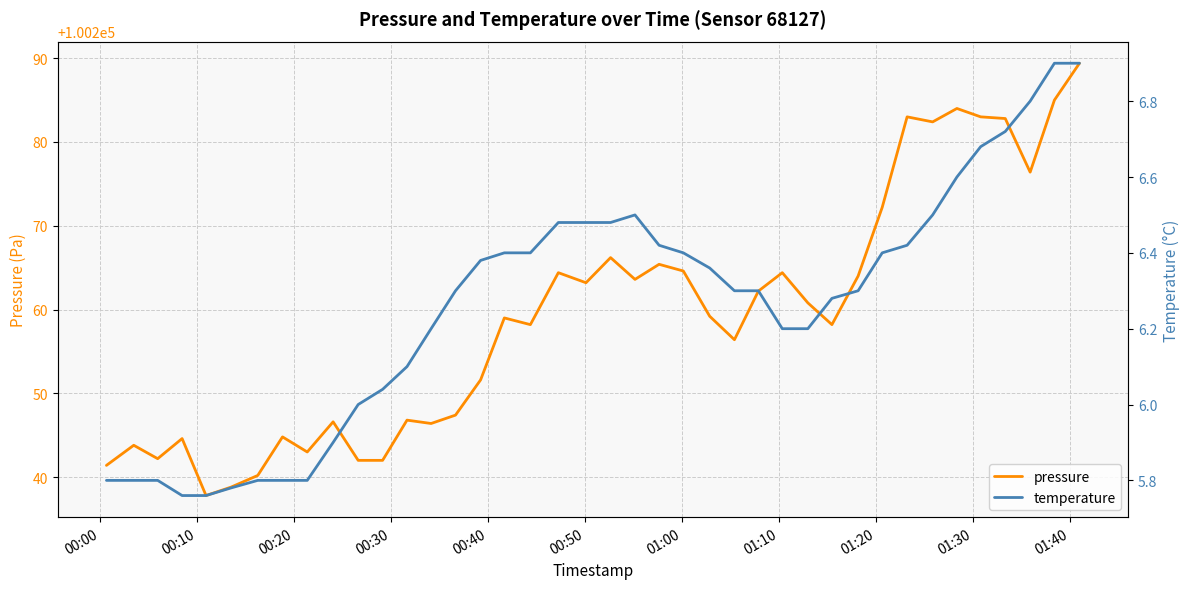

What is the difference between the maximum and second lowest values in the temperature series?

1.1